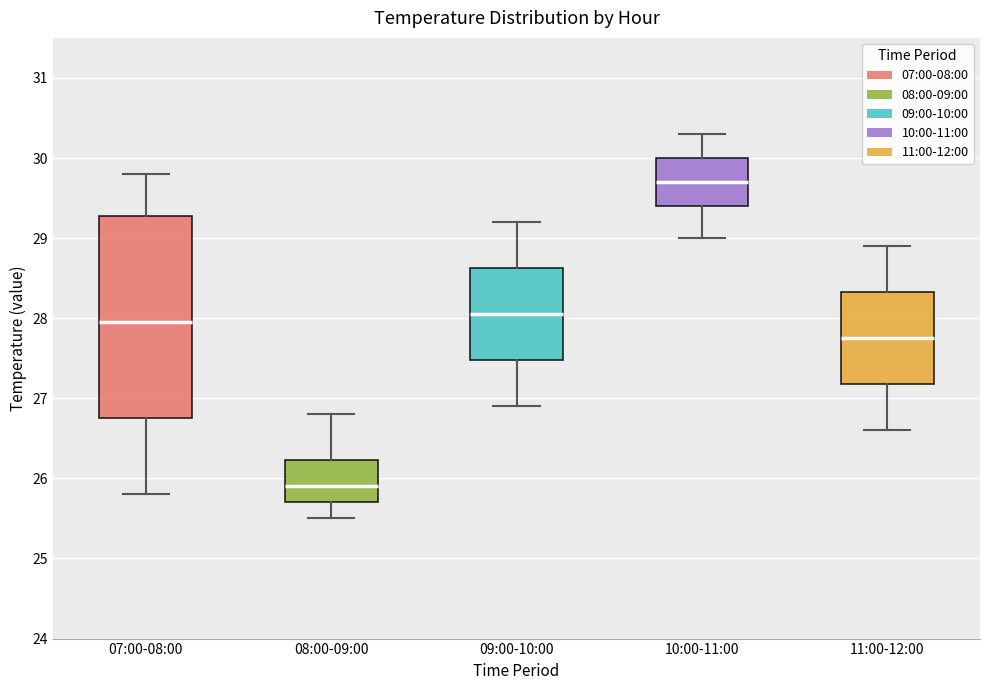

Which box is the tallest, from its lower edge to its upper edge?

07:00-08:00